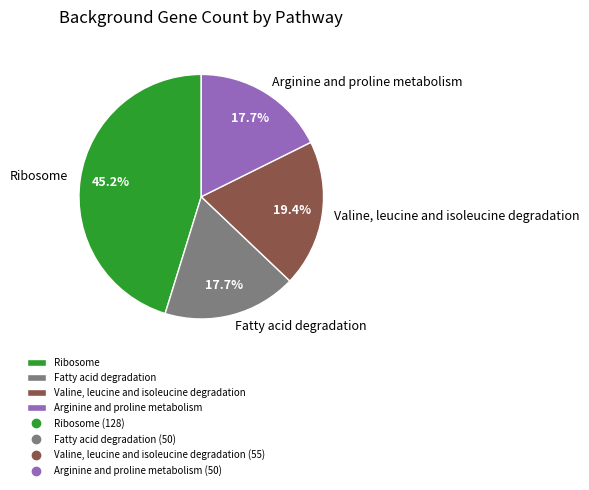

Is Fatty acid degradation the majority of the pie?

No